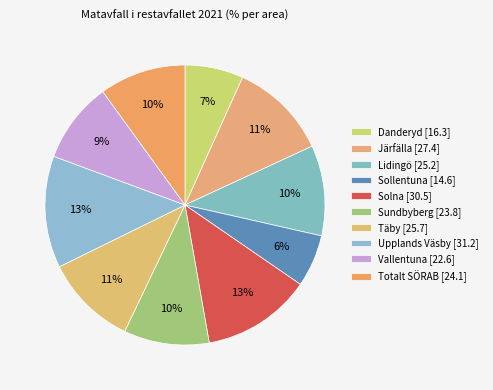

Rank the categories by value from lowest to highest.

Sollentuna, Danderyd, Vallentuna, Sundbyberg, Totalt SÖRAB, Lidingö, Täby, Järfälla, Solna, Upplands Väsby